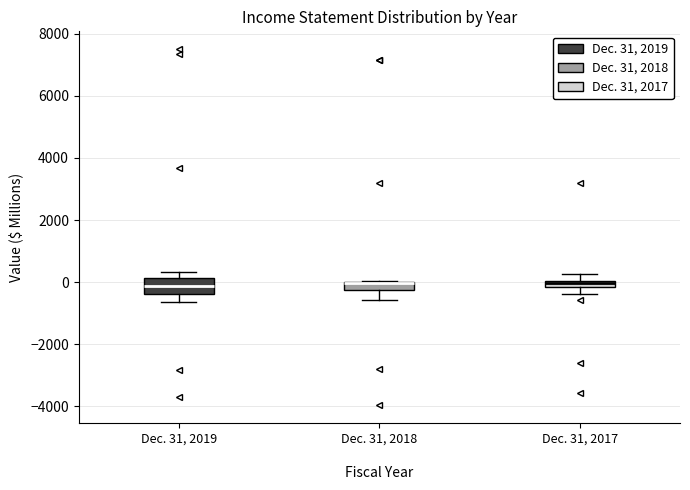

Which box is the tallest, from its lower edge to its upper edge?

Dec. 31, 2019